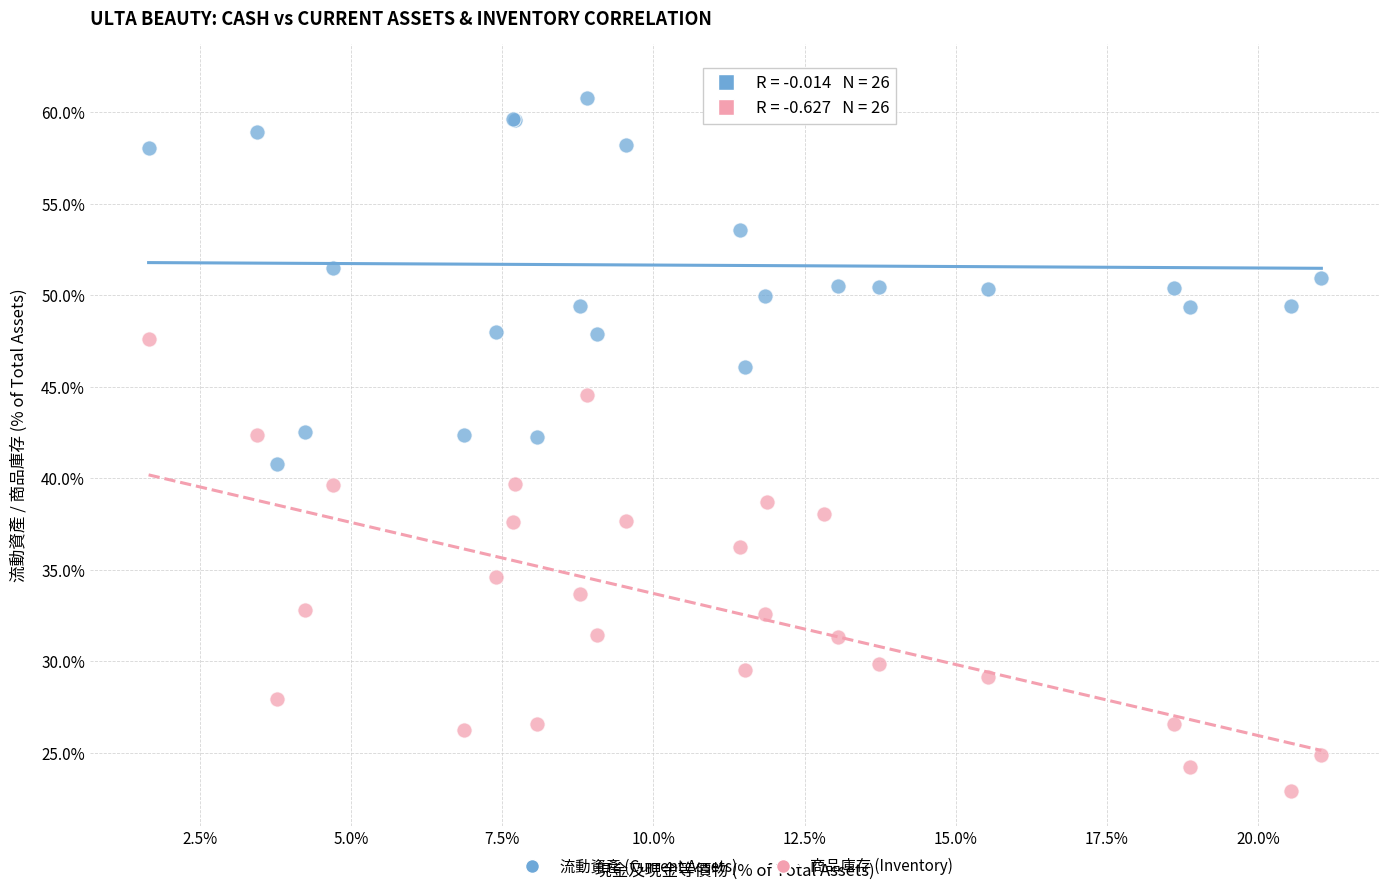

What are all the series names shown in the legend?

流動資產 (Current Assets), 商品庫存 (Inventory)